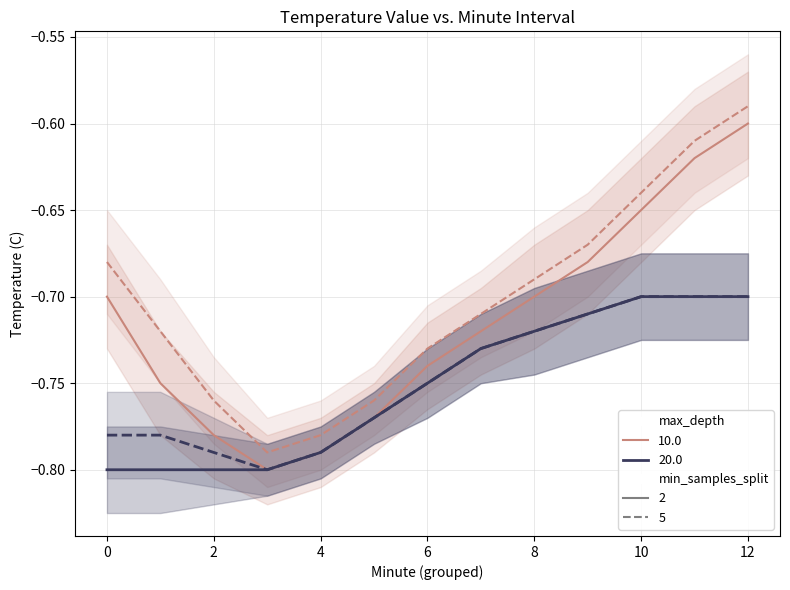

Is it true that Value_depth10_split2 equals -0.5 at 0?

False